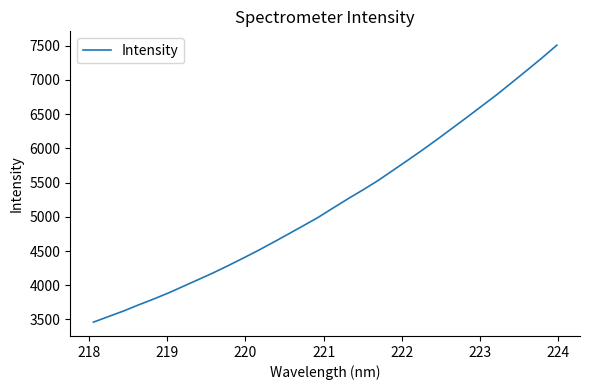

What is the maximum value shown in the chart?

7508.0